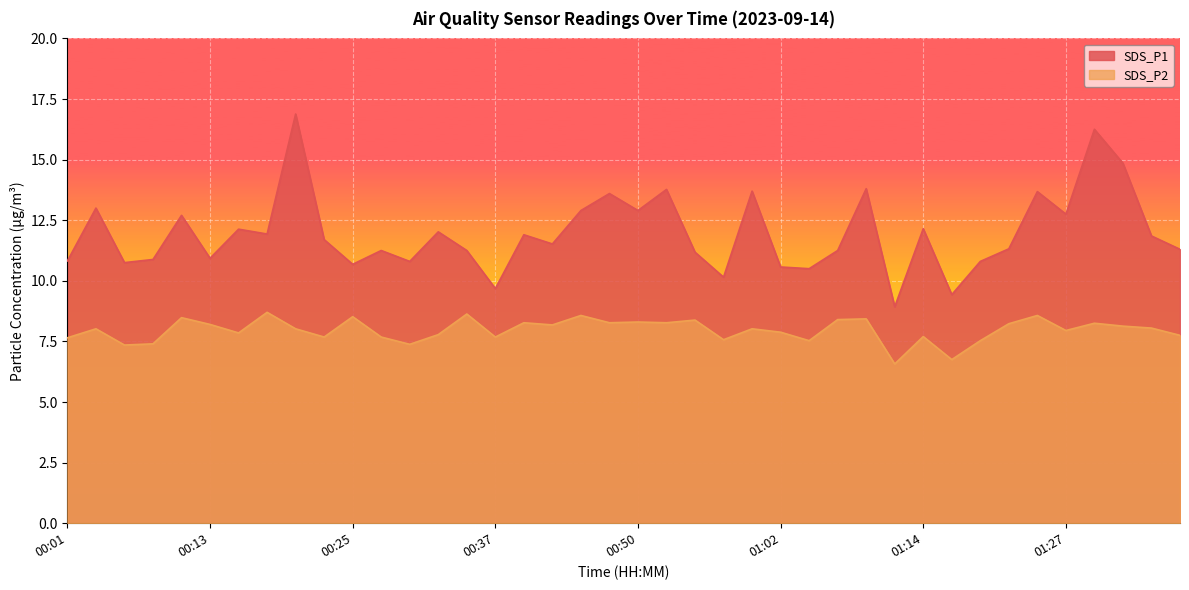

True or false: SDS_P1 and SDS_P2 intersect in this chart.

False